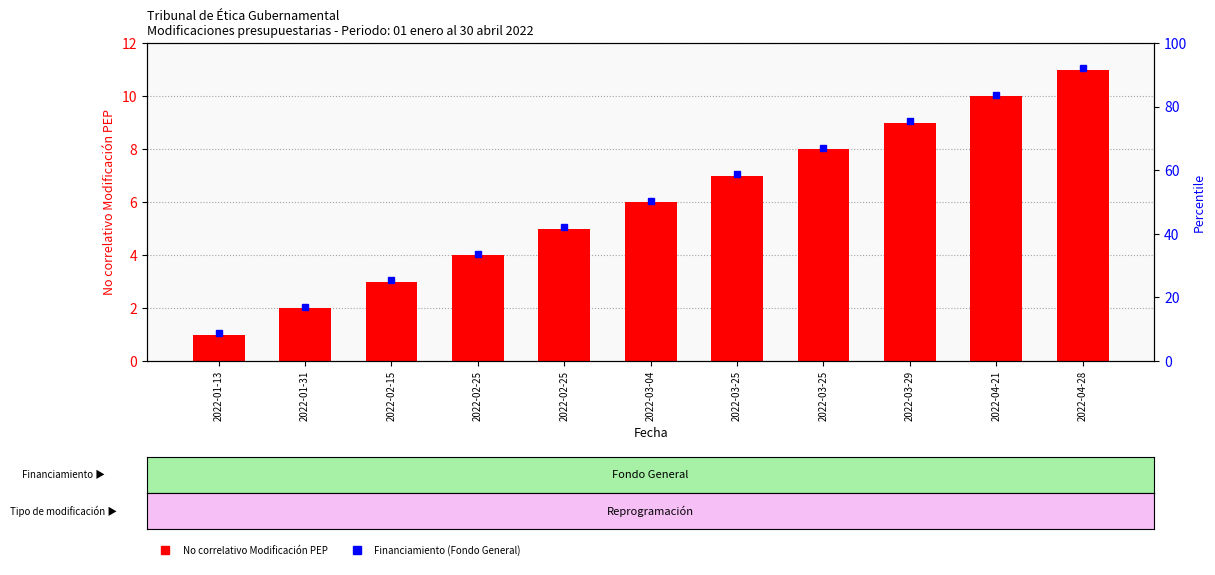

At which category does the chart reach its peak across all series?

2022-04-28